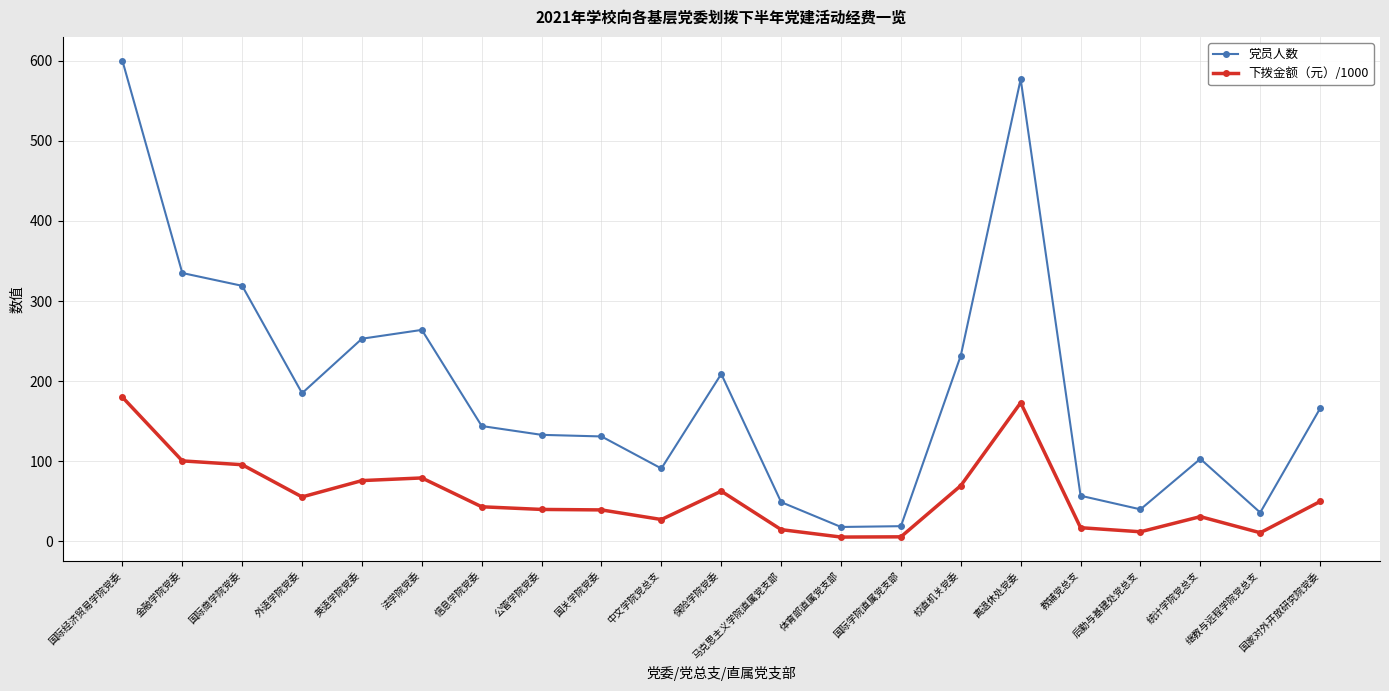

What is the sum of the 党员人数 values at 国际商学院党委 and 金融学院党委?

654.0